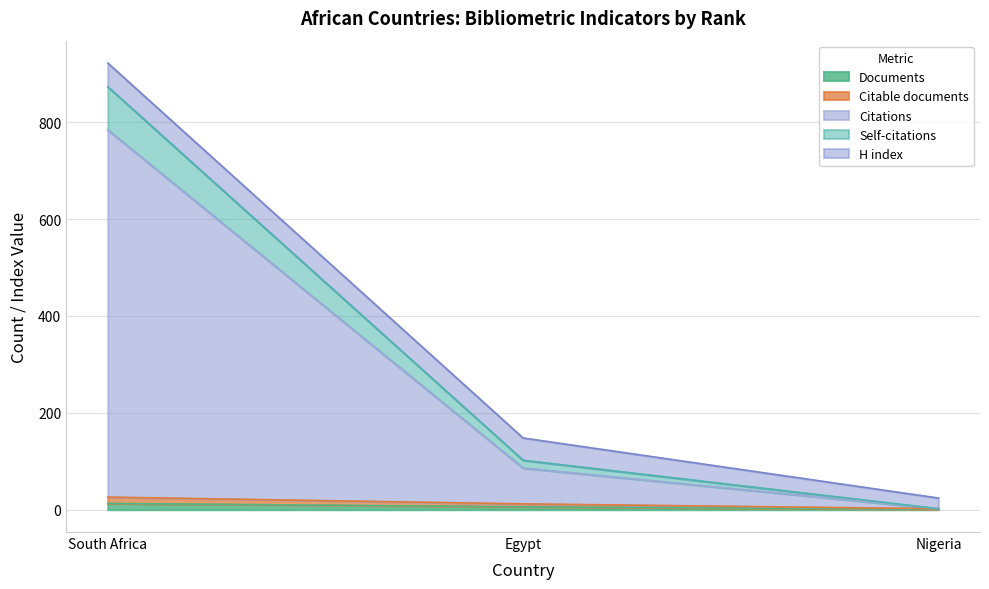

What is the label of the 3rd point from the left?

Nigeria